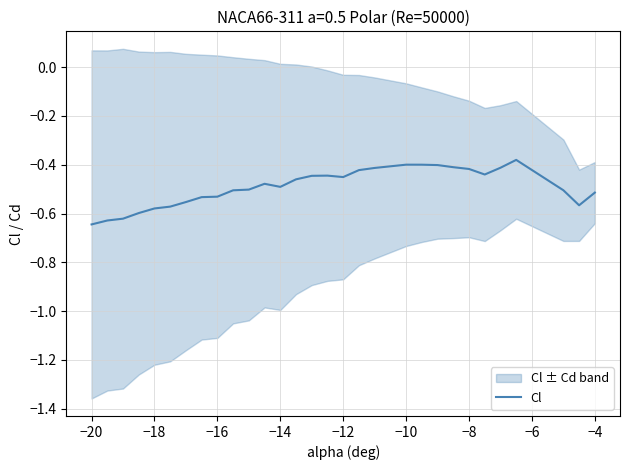

The Cl series shows -0.5 at −4. True or false?

True